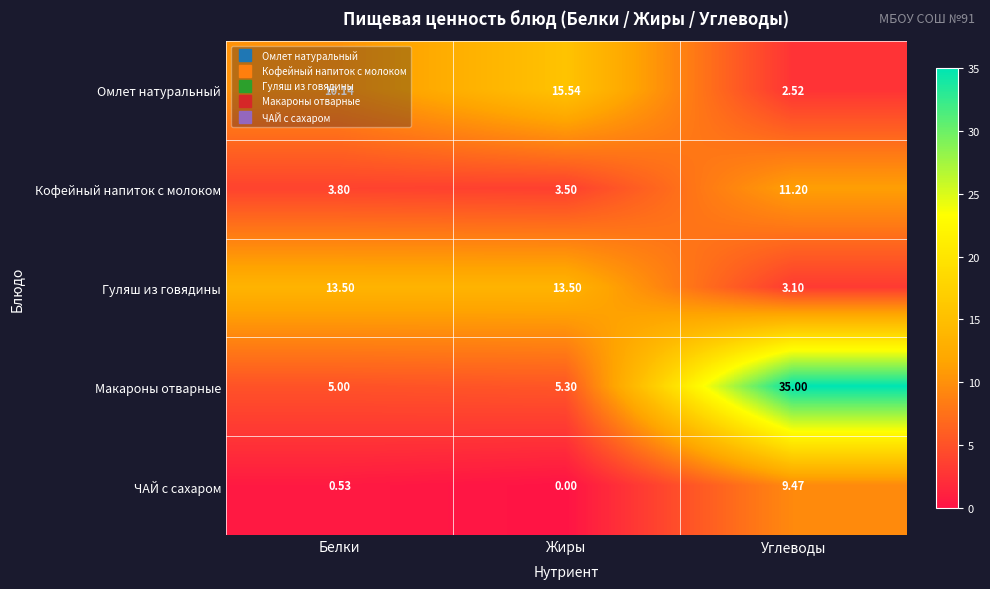

At which category is the sum across all series the highest?

Углеводы